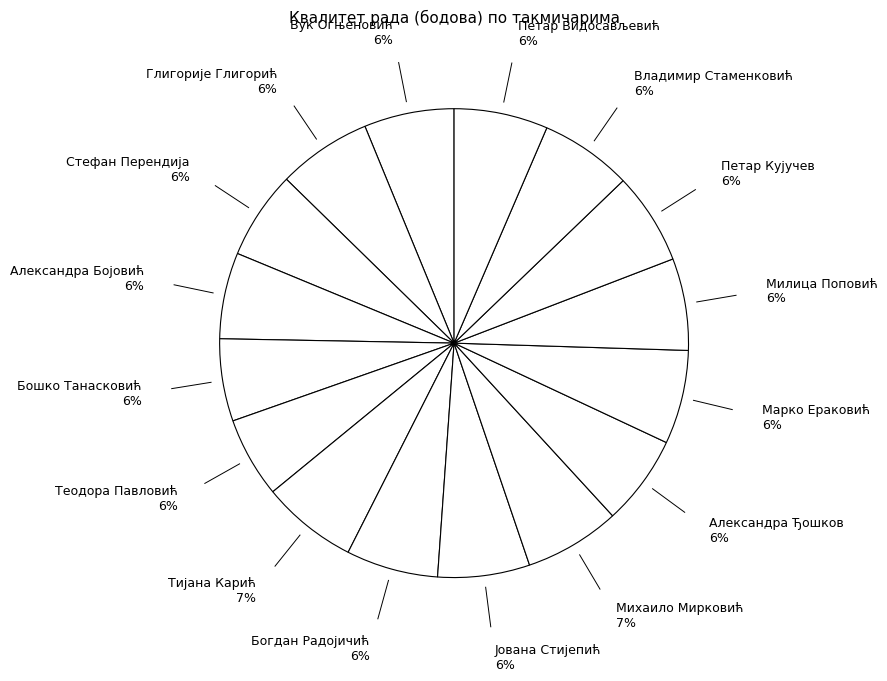

How many slices are in this pie chart?

16